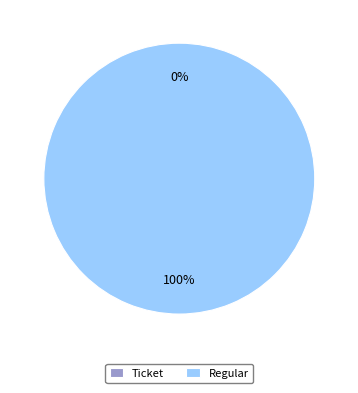

Is Ticket the majority of the pie?

No